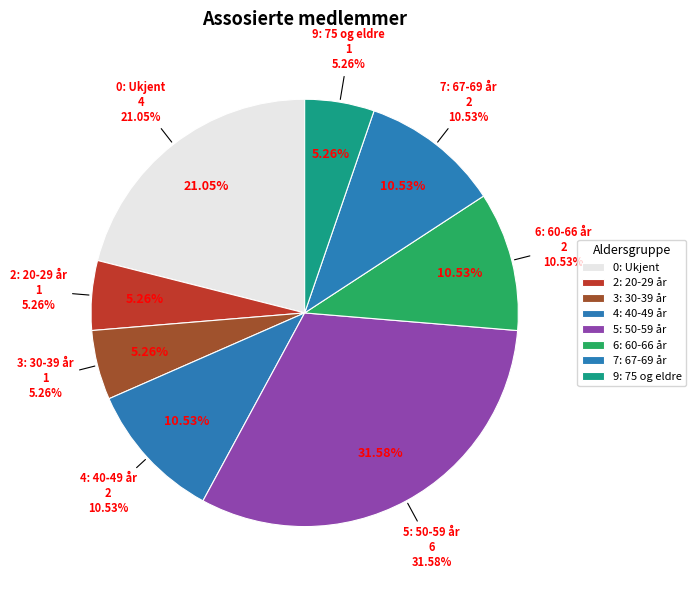

Which slice is the largest?

5: 50-59 år